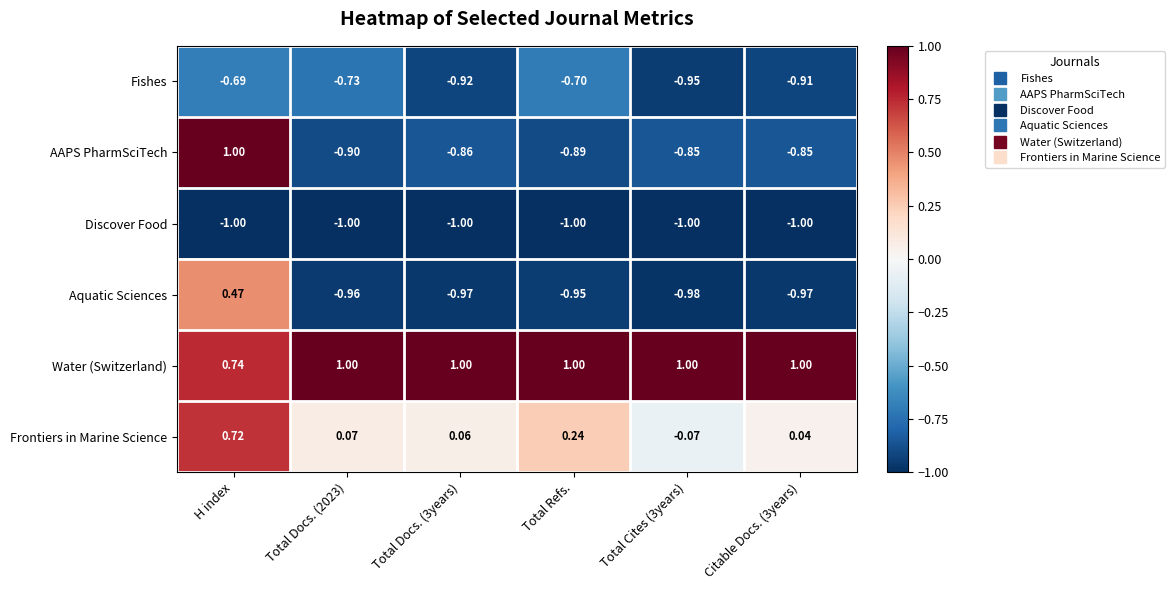

Rank the series at Total Docs. (3years) from lowest to highest value.

Discover Food, Aquatic Sciences, Fishes, AAPS PharmSciTech, Frontiers in Marine Science, Water (Switzerland)